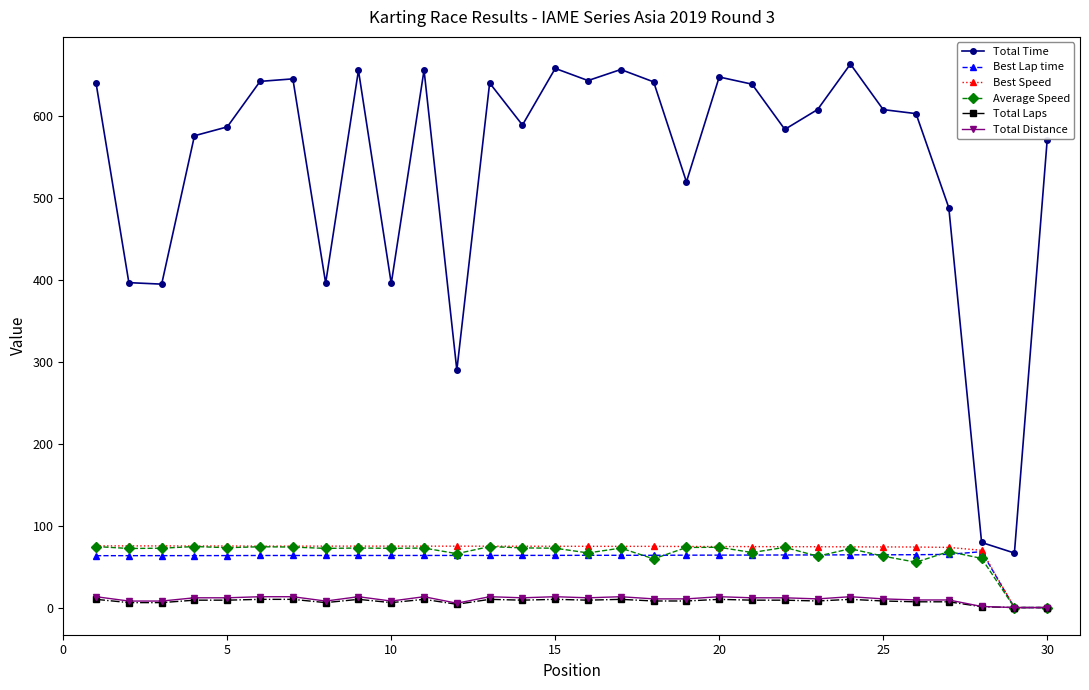

Does the chart have visible grid lines?

No